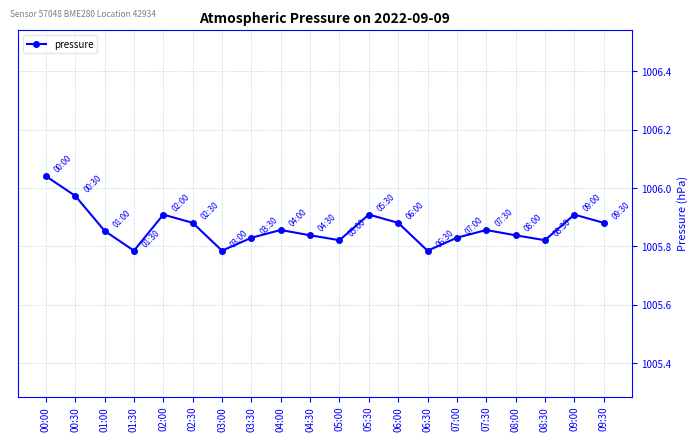

What is the sum of all values?

20117.3